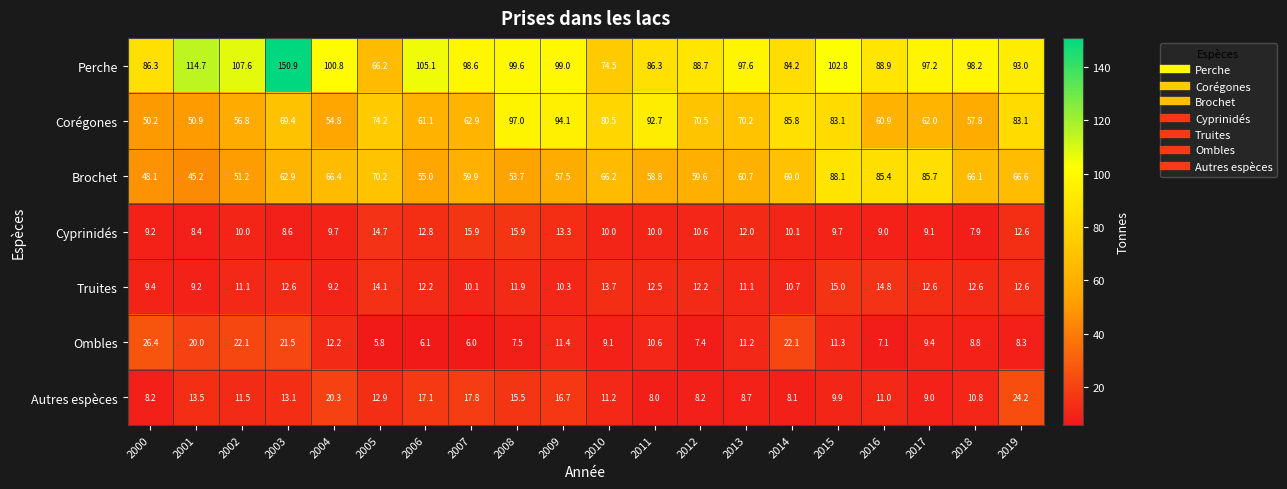

What is the total value across all series at 2002?

270.3